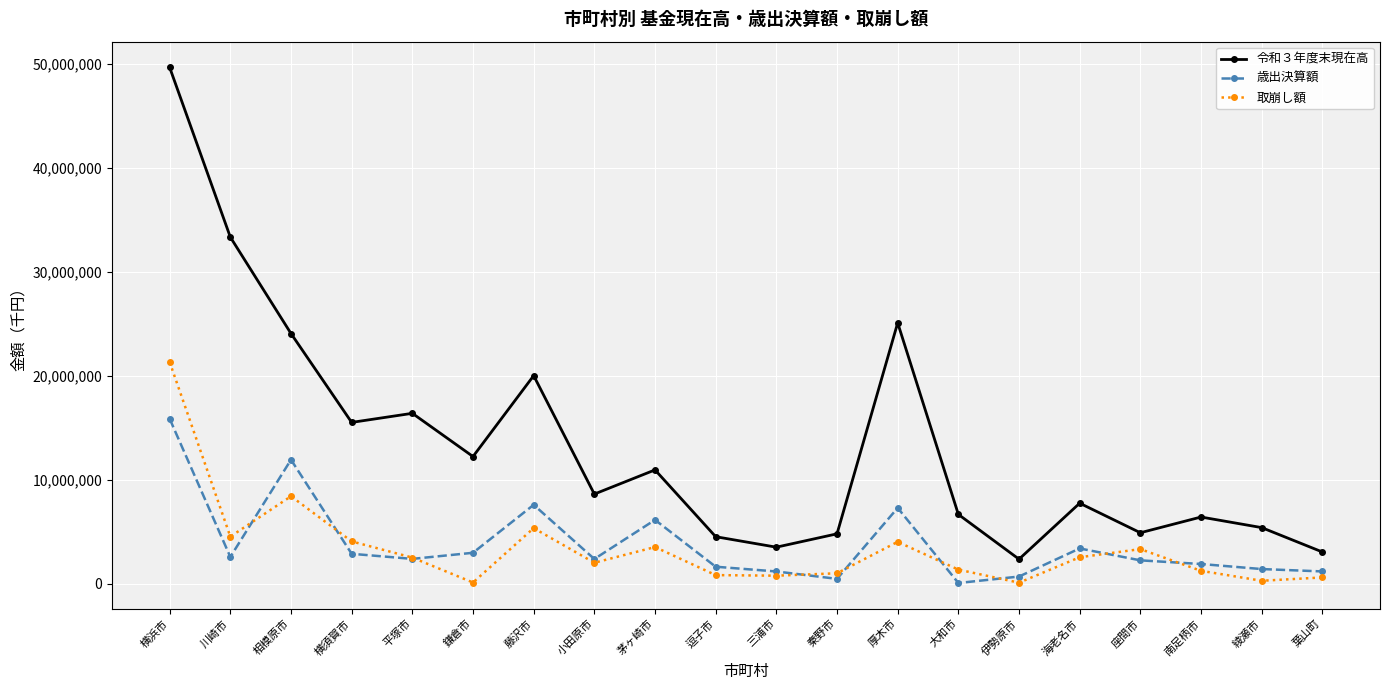

Is it true that 歳出決算額 equals 2249594 at 藤沢市?

False